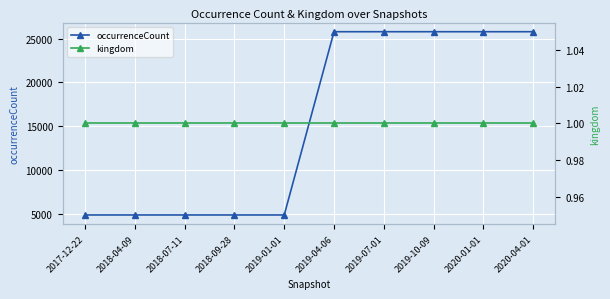

Reading right to left, what are all the values shown in this chart?

occurrenceCount: 25779	25779	25779	25779	25779	4884	4884	4884	4884	4884
kingdom: 1	1	1	1	1	1	1	1	1	1